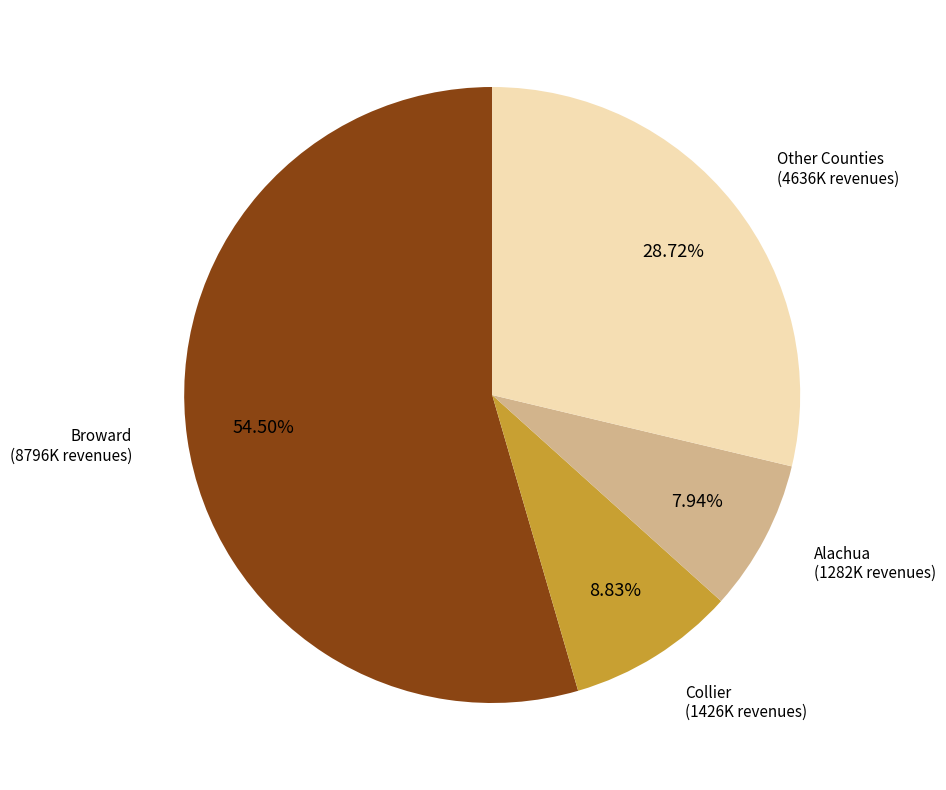

What is the majority slice?

Broward